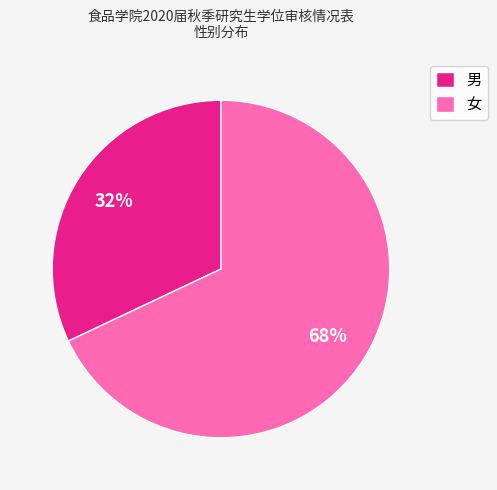

Is the sum of 男 and 女 greater than half?

Yes